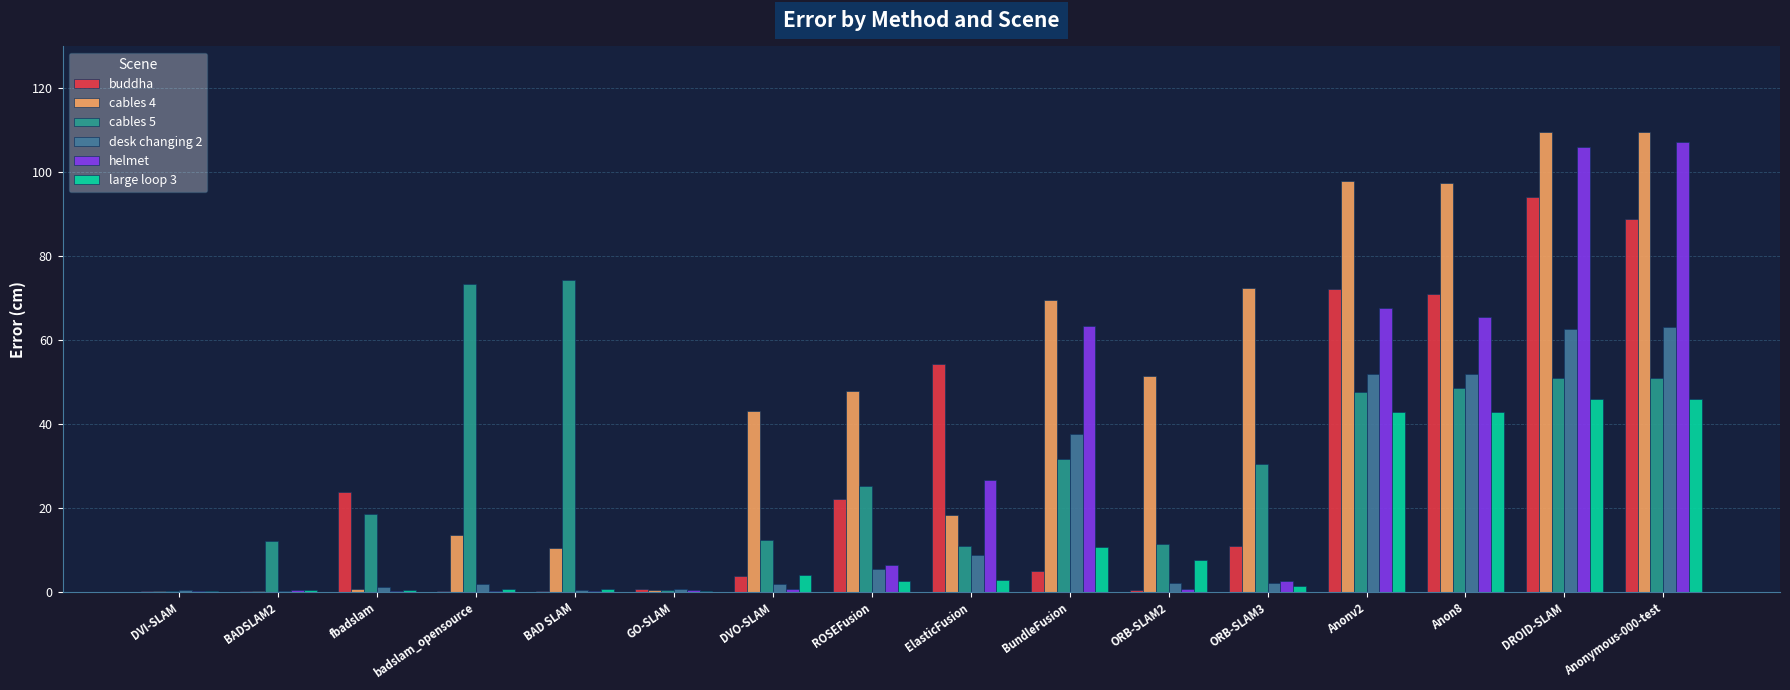

What is the sum of all buddha values?

448.3